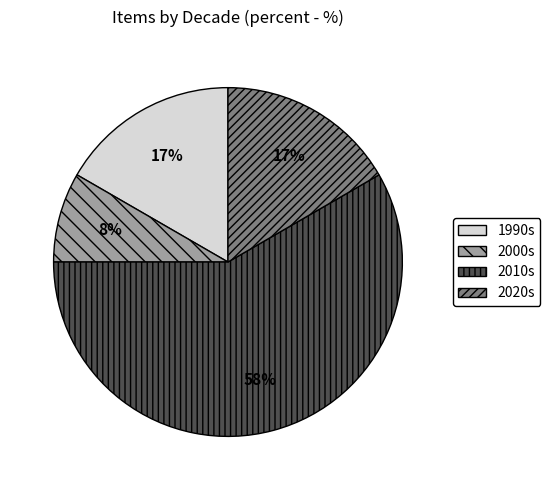

Is there any slice that represents more than half of the pie?

Yes